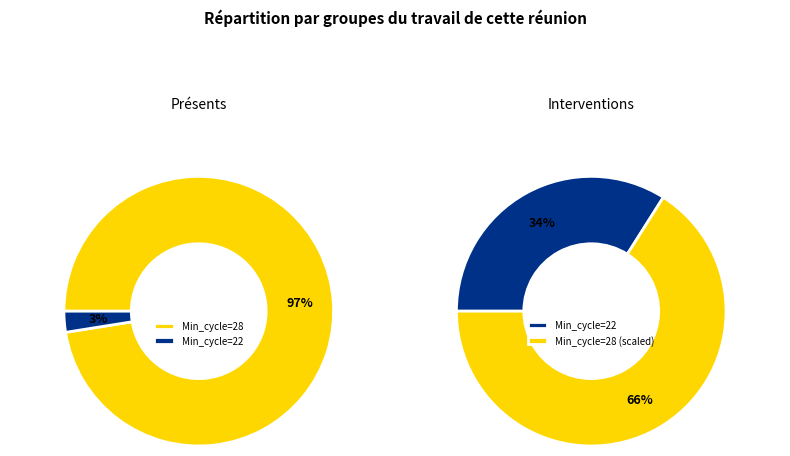

Which category has the biggest portion of the pie?

28